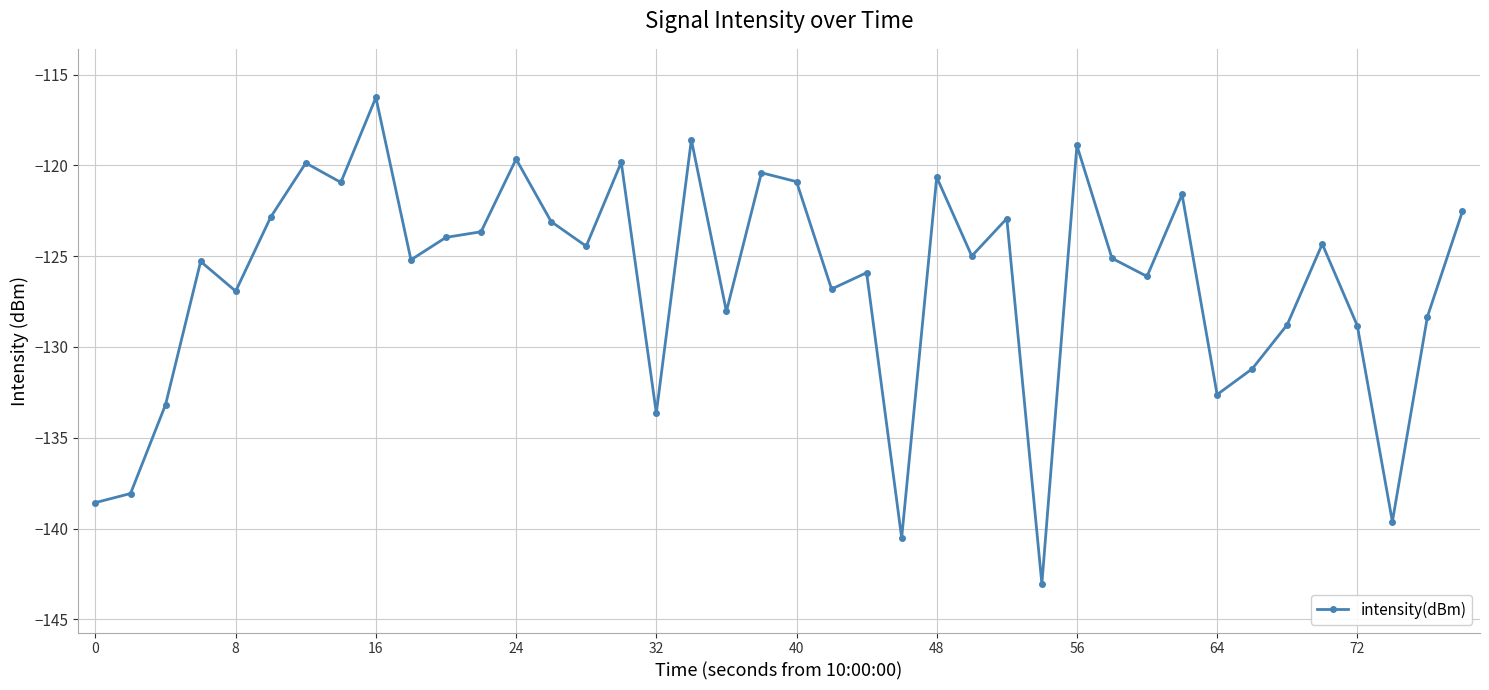

What is the difference between the second highest and second lowest values?

21.9